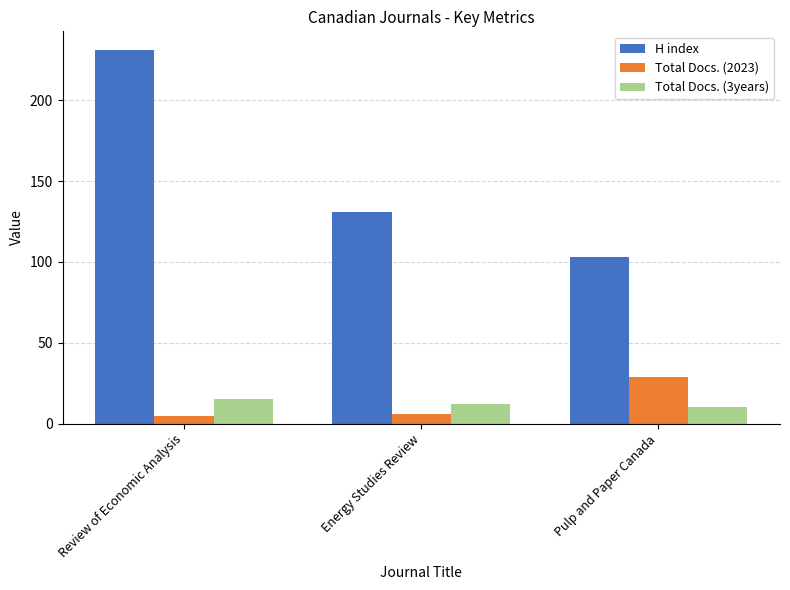

Reading right to left, extract all data points from this chart.

H index: Pulp and Paper Canada=103	Energy Studies Review=131	Review of Economic Analysis=231
Total Docs. (2023): Pulp and Paper Canada=29	Energy Studies Review=6	Review of Economic Analysis=5
Total Docs. (3years): Pulp and Paper Canada=10	Energy Studies Review=12	Review of Economic Analysis=15